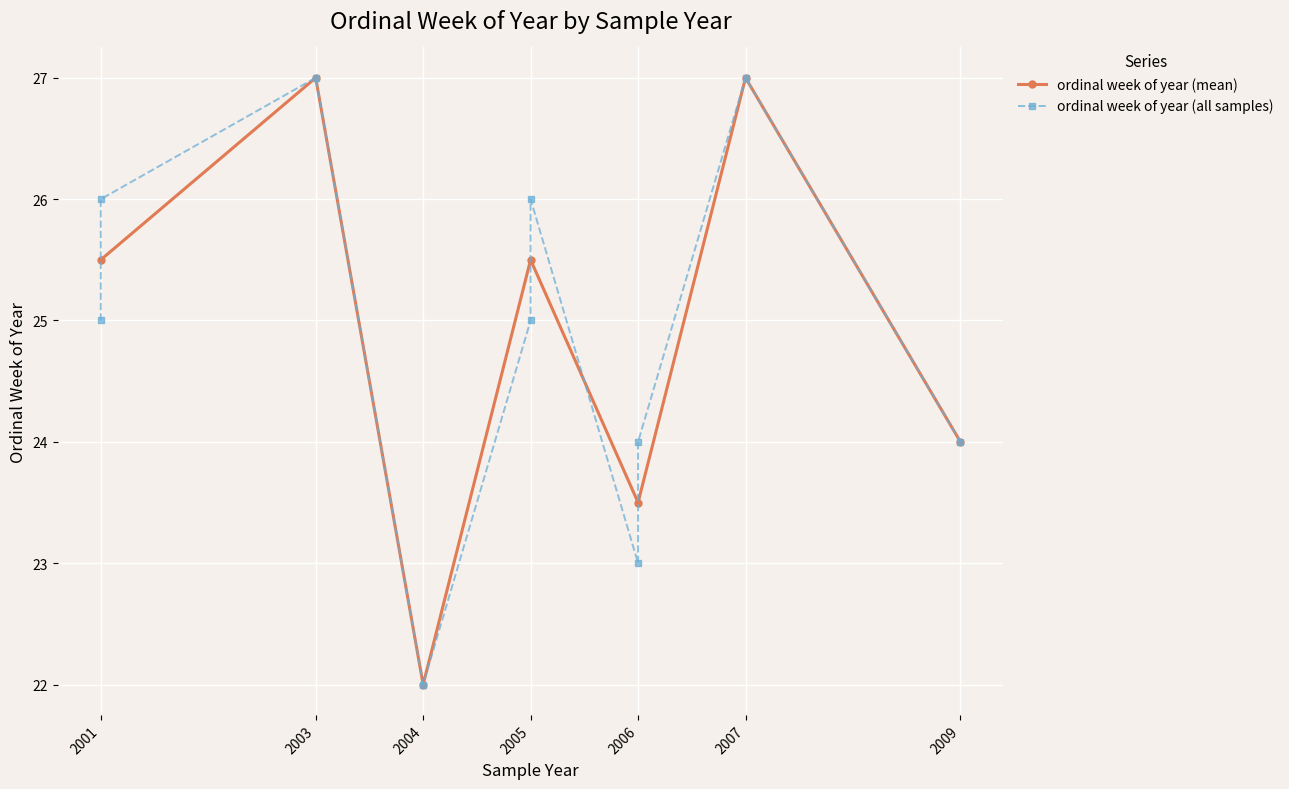

What is the value of the ordinal week of year (mean) point at the 4th from the left?

25.5